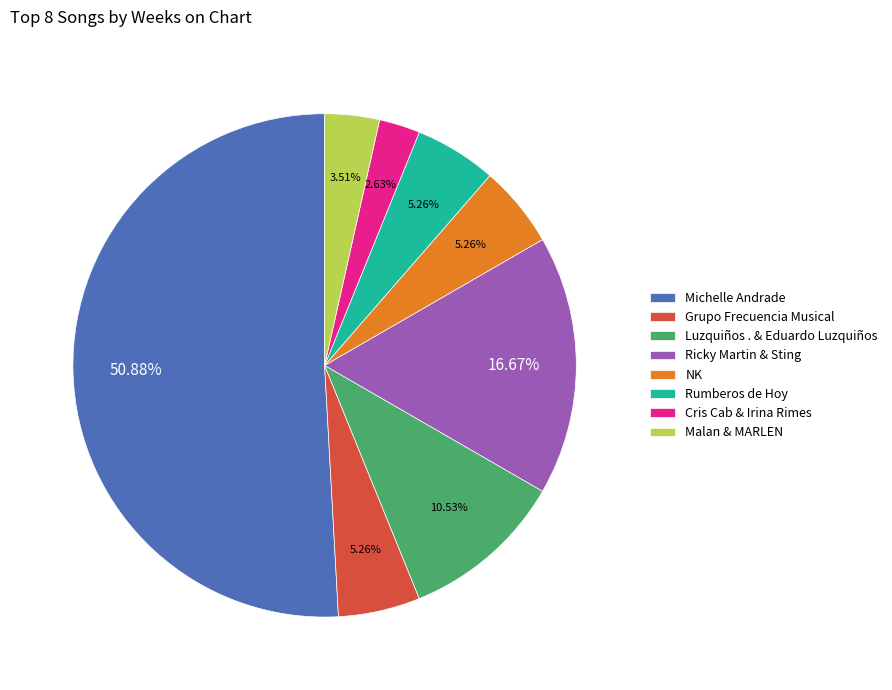

Is it true that NK is 17% of the pie?

False